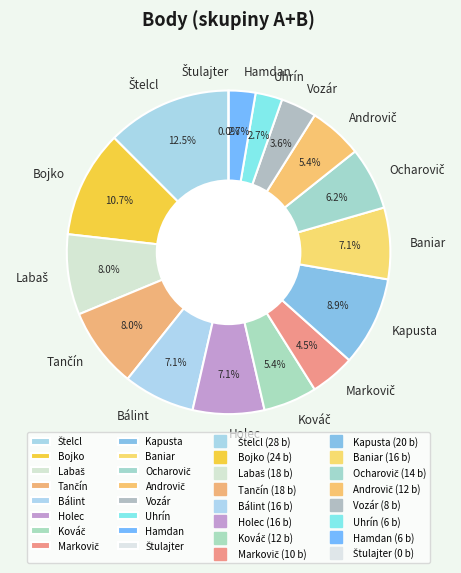

Is there any slice that represents more than half of the pie?

No